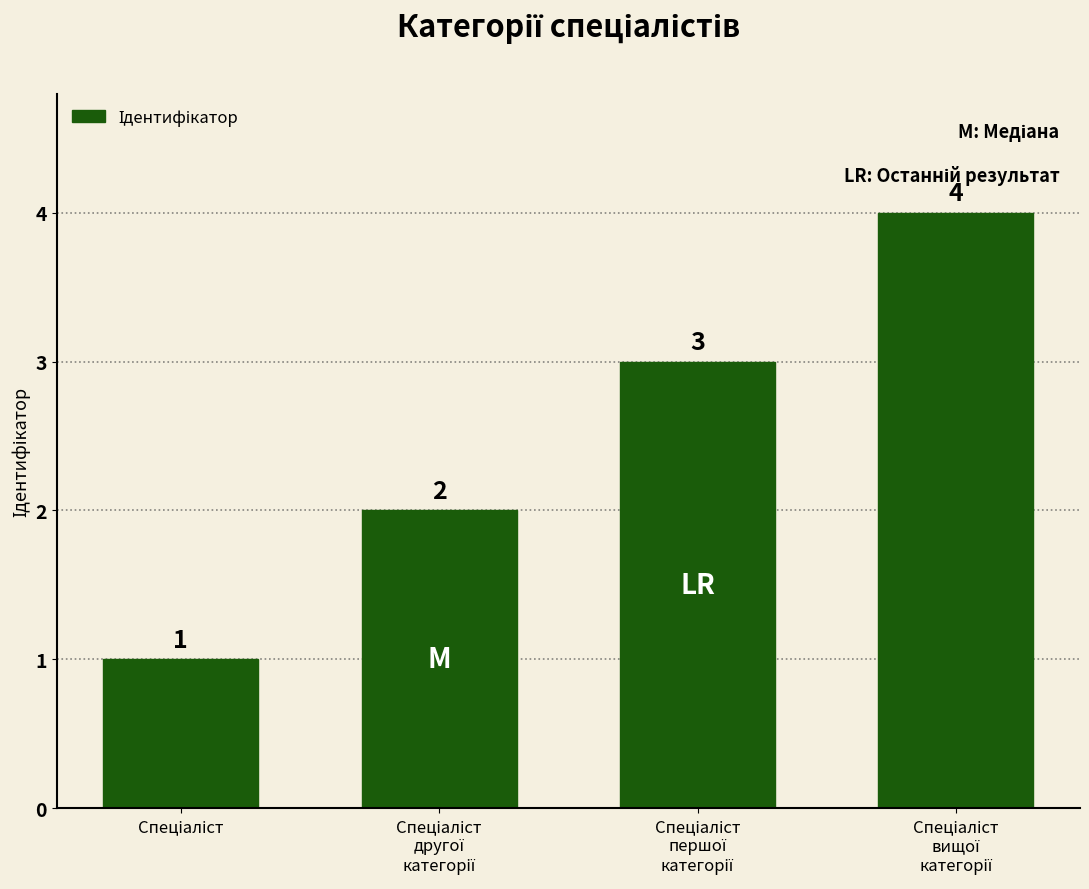

What is the difference between the second highest and minimum values?

2